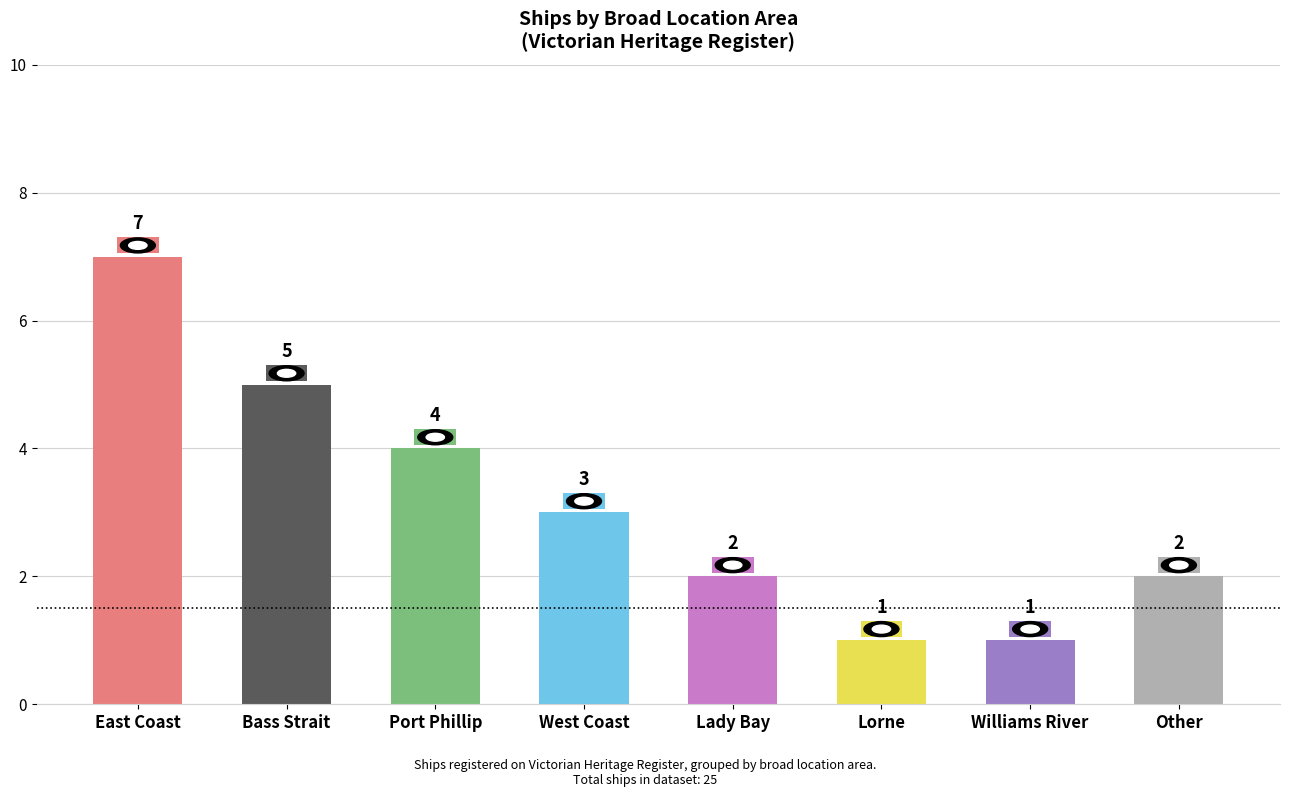

Where is the data nearest to the value 4?

Port Phillip